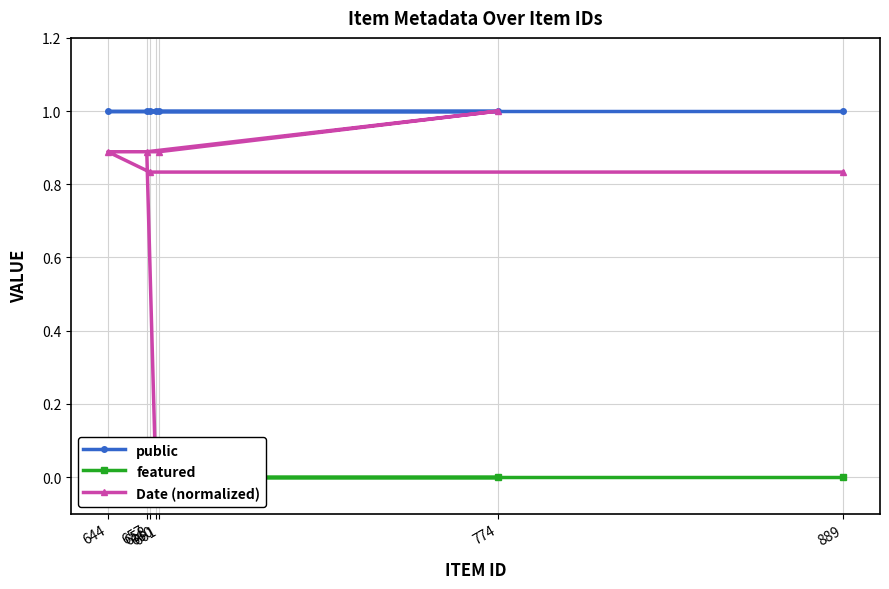

Which series changed the most between 657 and 661?

public